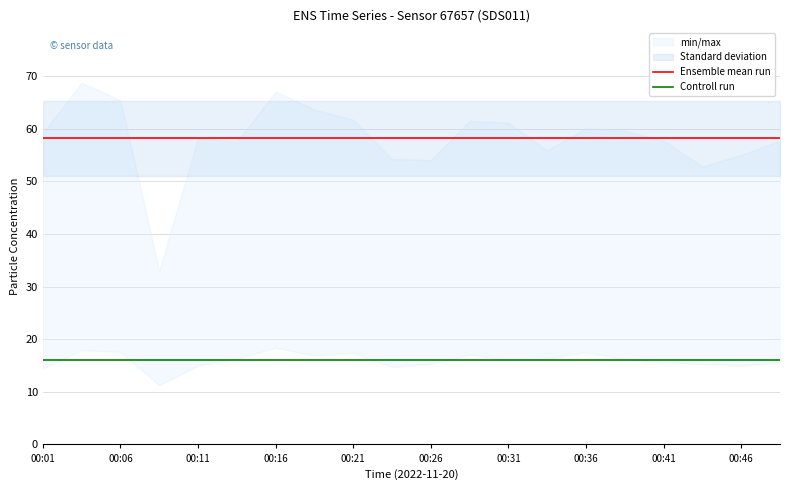

At which label does Controll run reach its minimum?

00:01